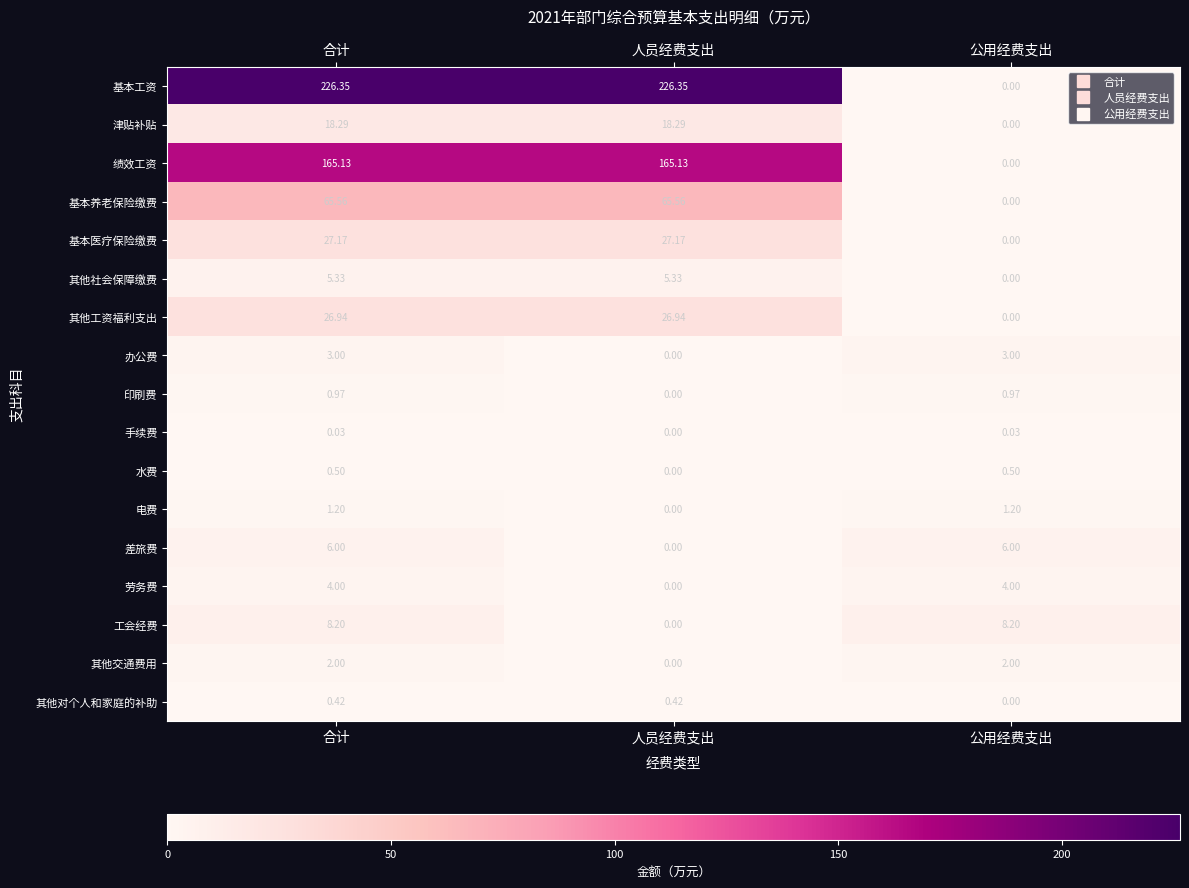

Rank the series by their maximum value, from lowest to highest.

手续费, 其他对个人和家庭的补助, 水费, 印刷费, 电费, 其他交通费用, 办公费, 劳务费, 其他社会保障缴费, 差旅费, 工会经费, 津贴补贴, 其他工资福利支出, 基本医疗保险缴费, 基本养老保险缴费, 绩效工资, 基本工资